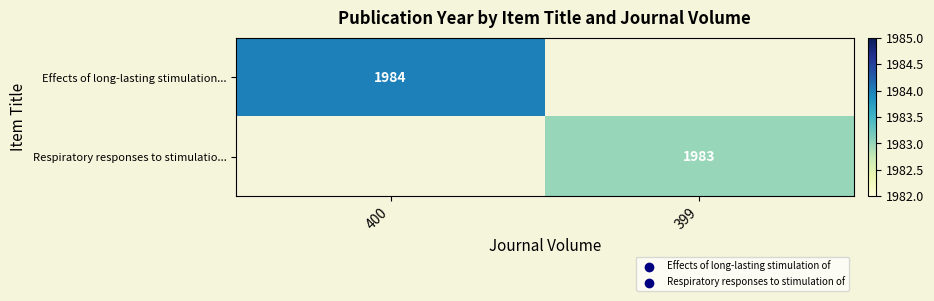

True or false: Respiratory responses to stimulatio... has a value of 1160 at 399.

False